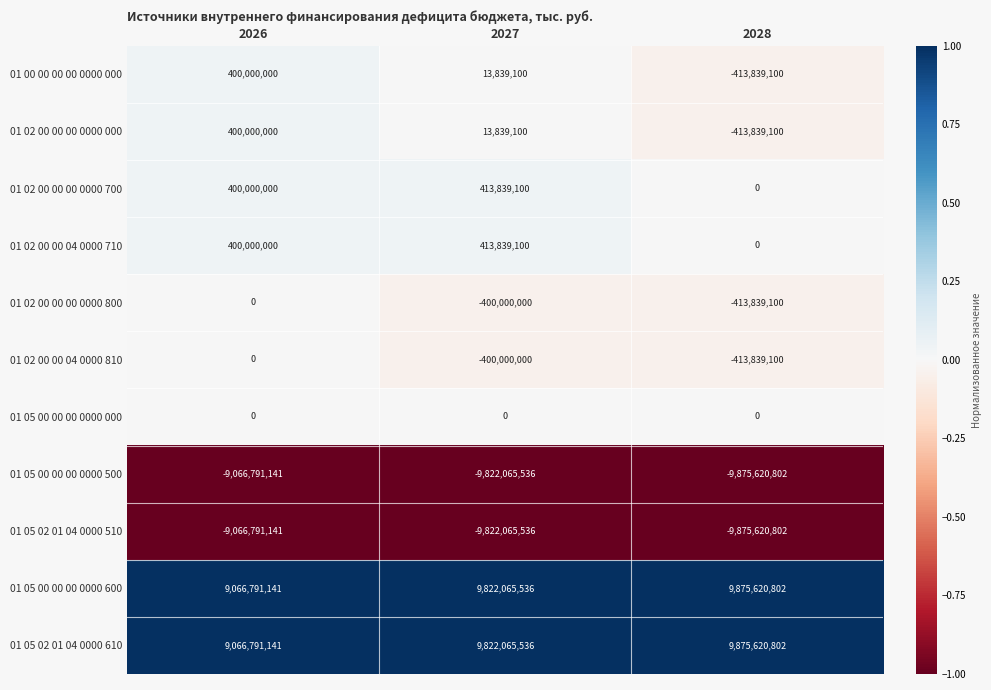

What is the spread (max minus min) of values at 2026?

18133582282